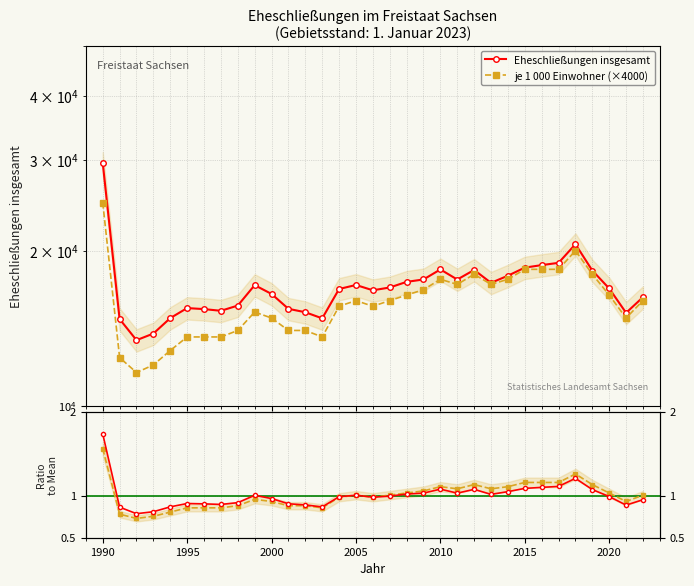

Which series has the largest total across all categories?

Eheschließungen insgesamt